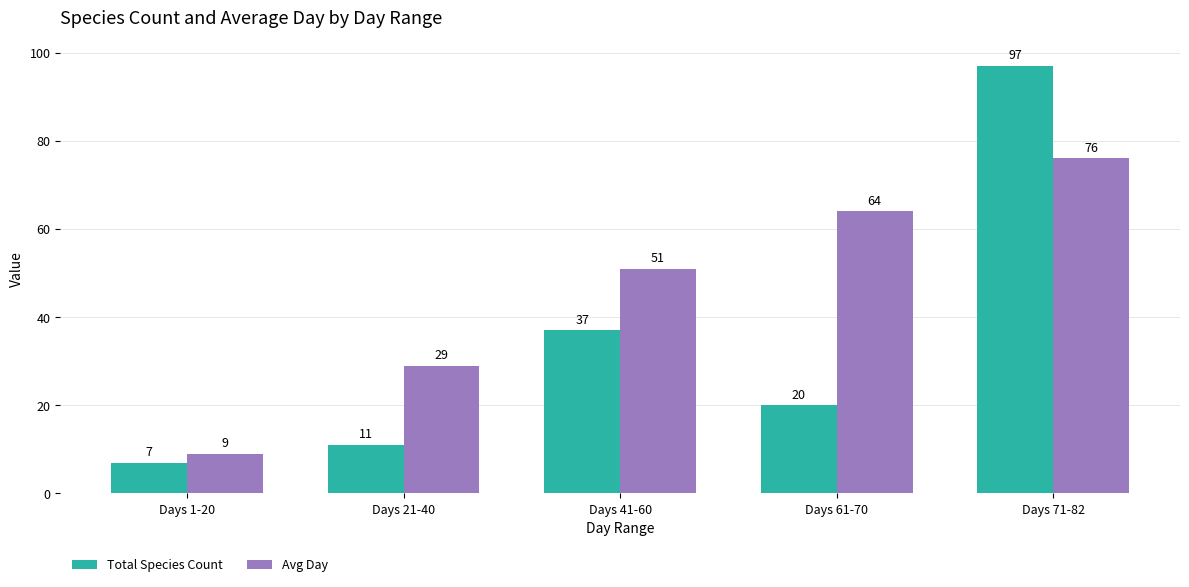

Count the number of data series in this chart.

2